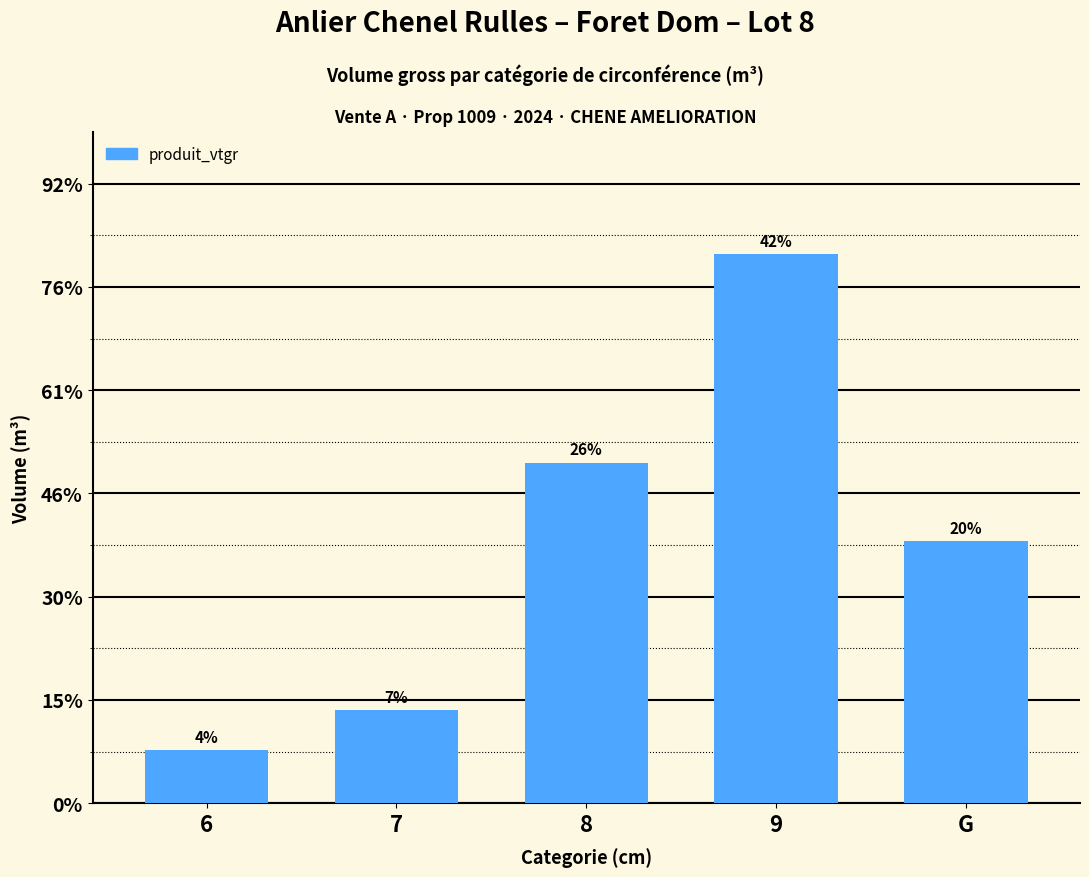

Approximately how many times larger is the value at 9 compared to 7?

5.9